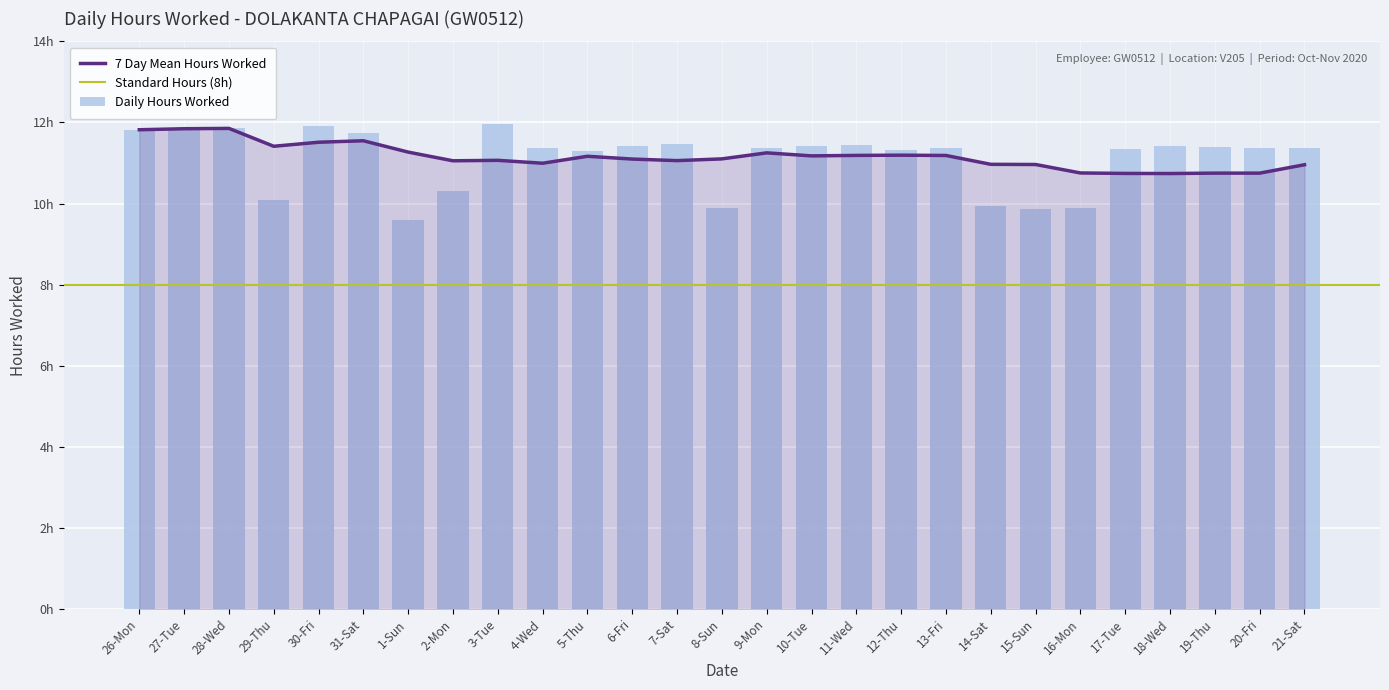

Which label corresponds to the largest value in the chart?

3-Tue